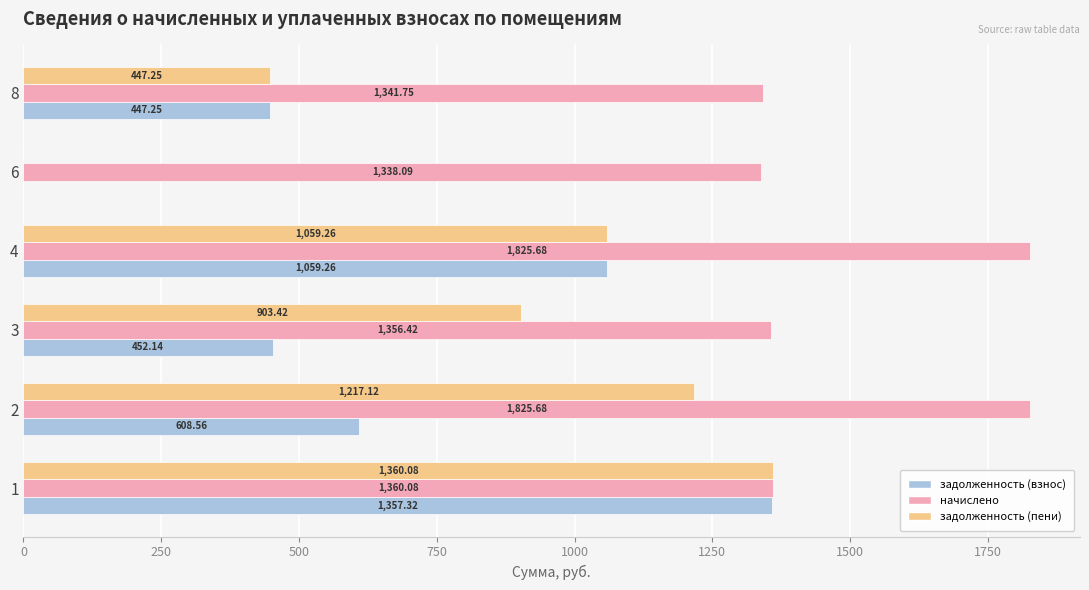

Which series changed the most between 2 and 3?

начислено